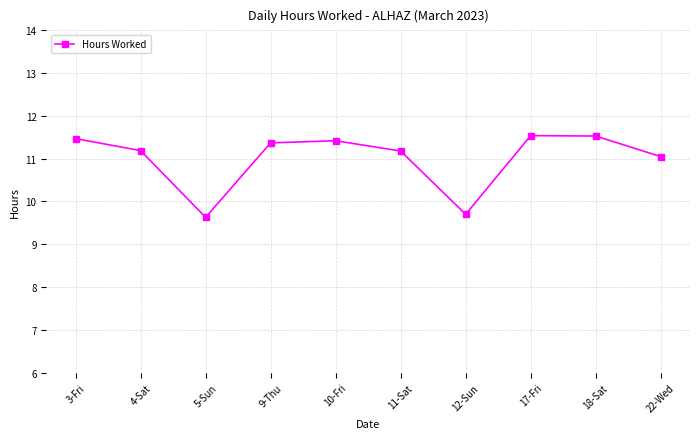

Is it true that the value at 4-Sat is 11.2?

True